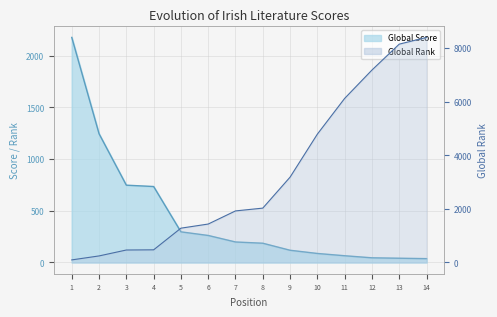

List the series in order of their overall mean, highest first.

Global Rank, Global Score